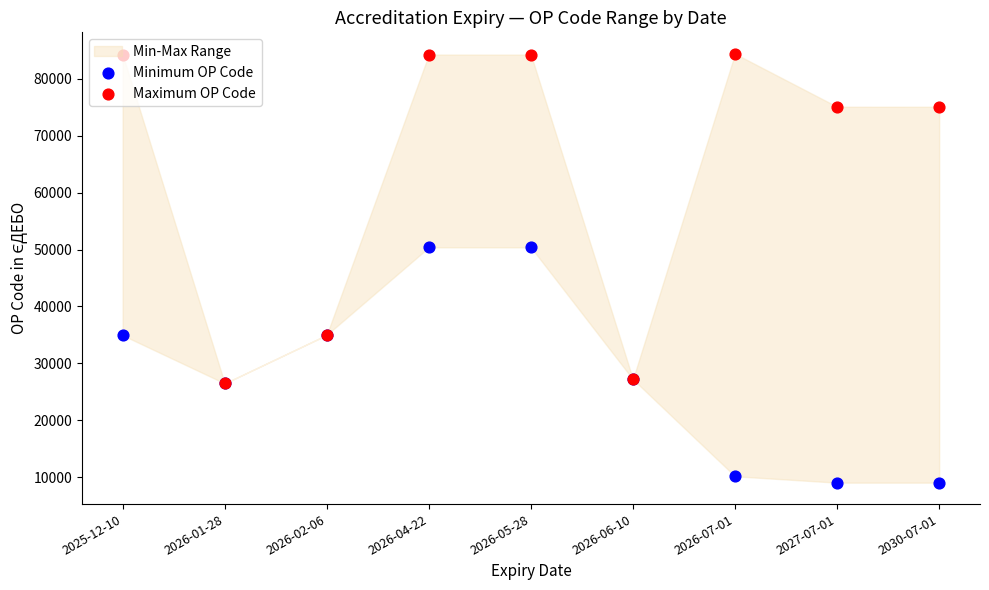

What is the total value across all series at 2025-12-10?

119188